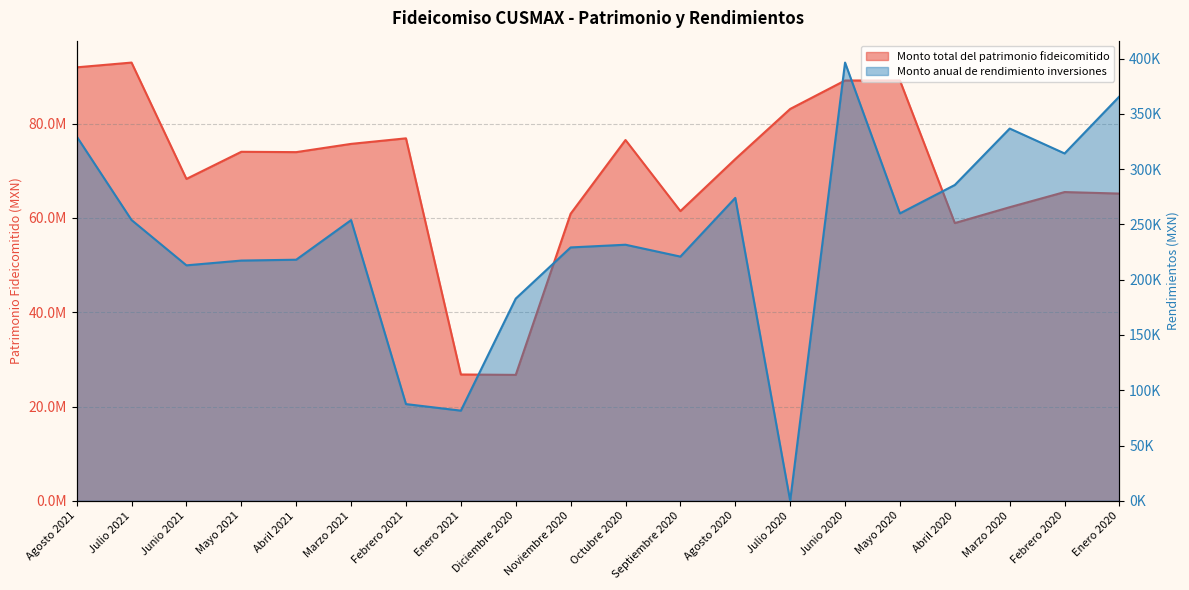

True or false: Monto anual de rendimiento inversiones has a value of 253946.8 at Julio 2021.

True